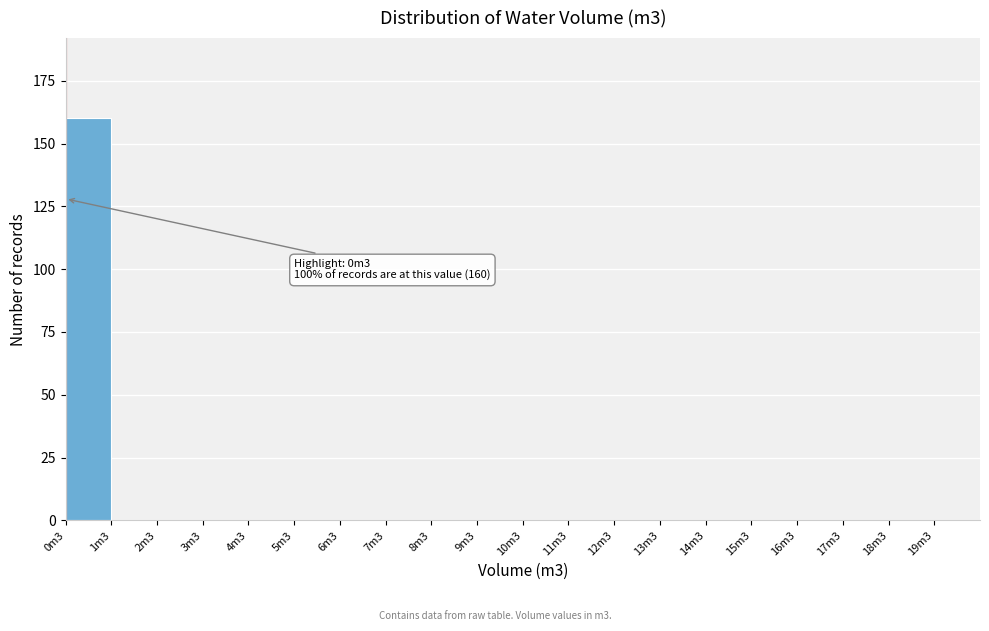

Reading left to right, list all the values displayed in this chart.

0m3=160	1m3=0	2m3=0	3m3=0	4m3=0	5m3=0	6m3=0	7m3=0	8m3=0	9m3=0	10m3=0	11m3=0	12m3=0	13m3=0	14m3=0	15m3=0	16m3=0	17m3=0	18m3=0	19m3=0